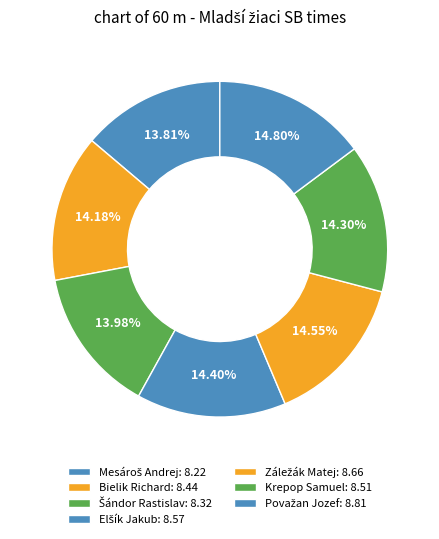

Which slice is the largest?

Považan Jozef